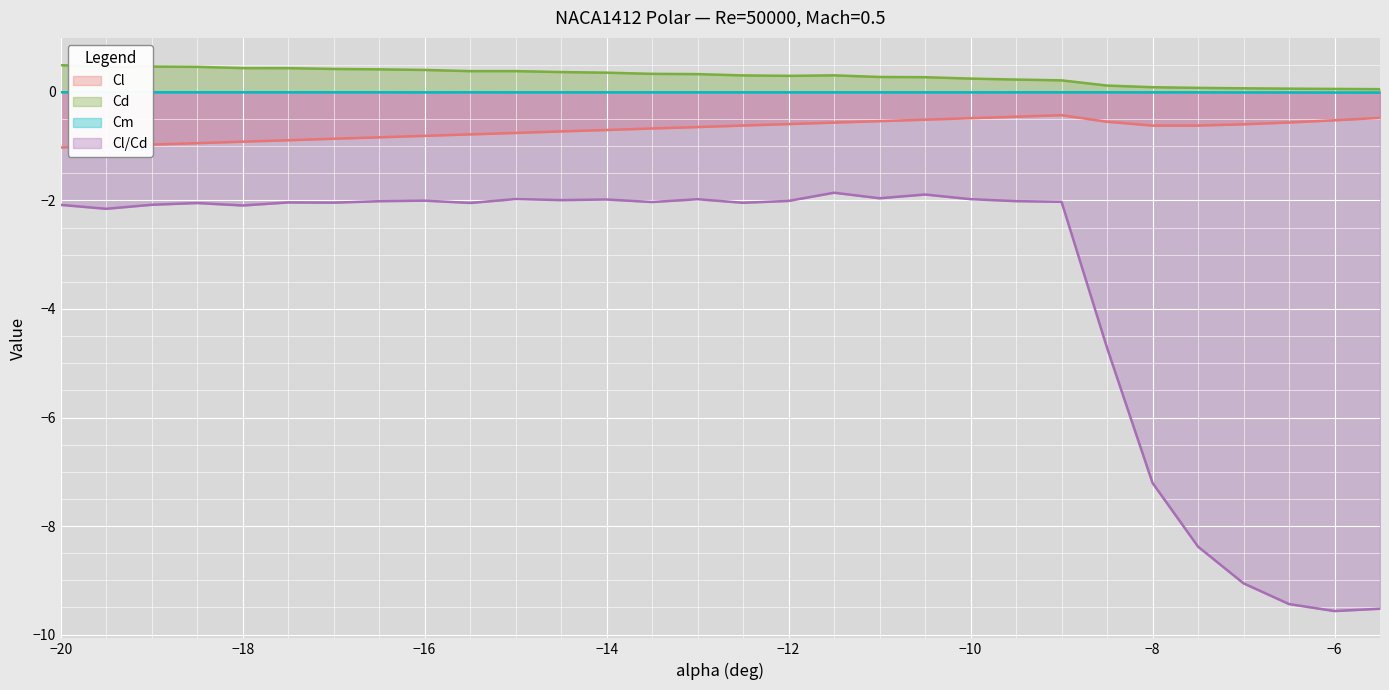

At how many categories does at least one series exceed -3?

30